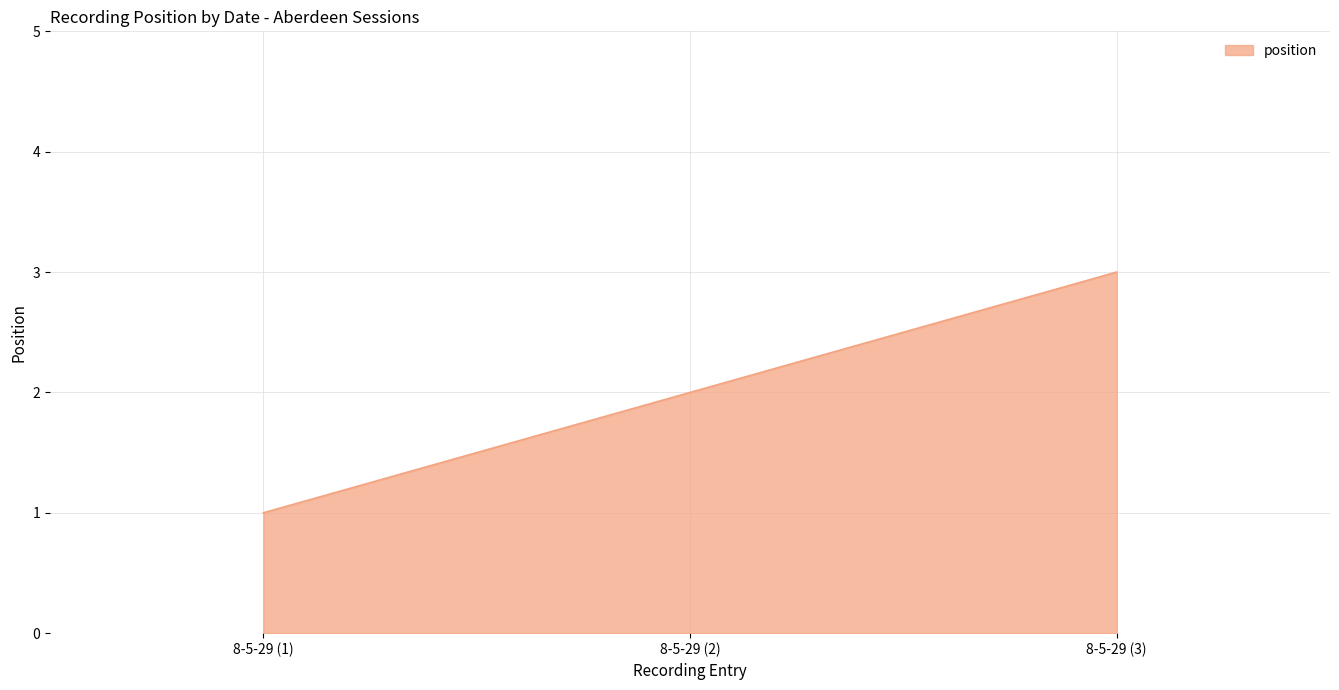

Is it true that the value at 8-5-29 (1) is 1?

True